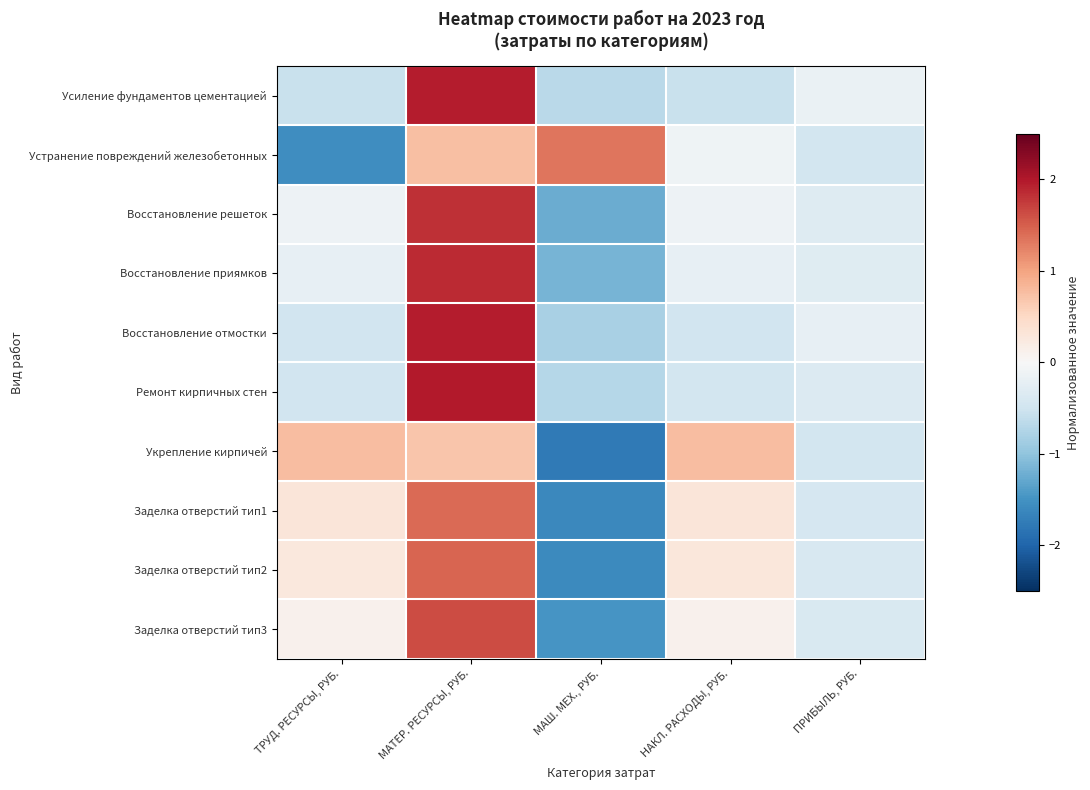

At how many categories does at least one series exceed 1?

2